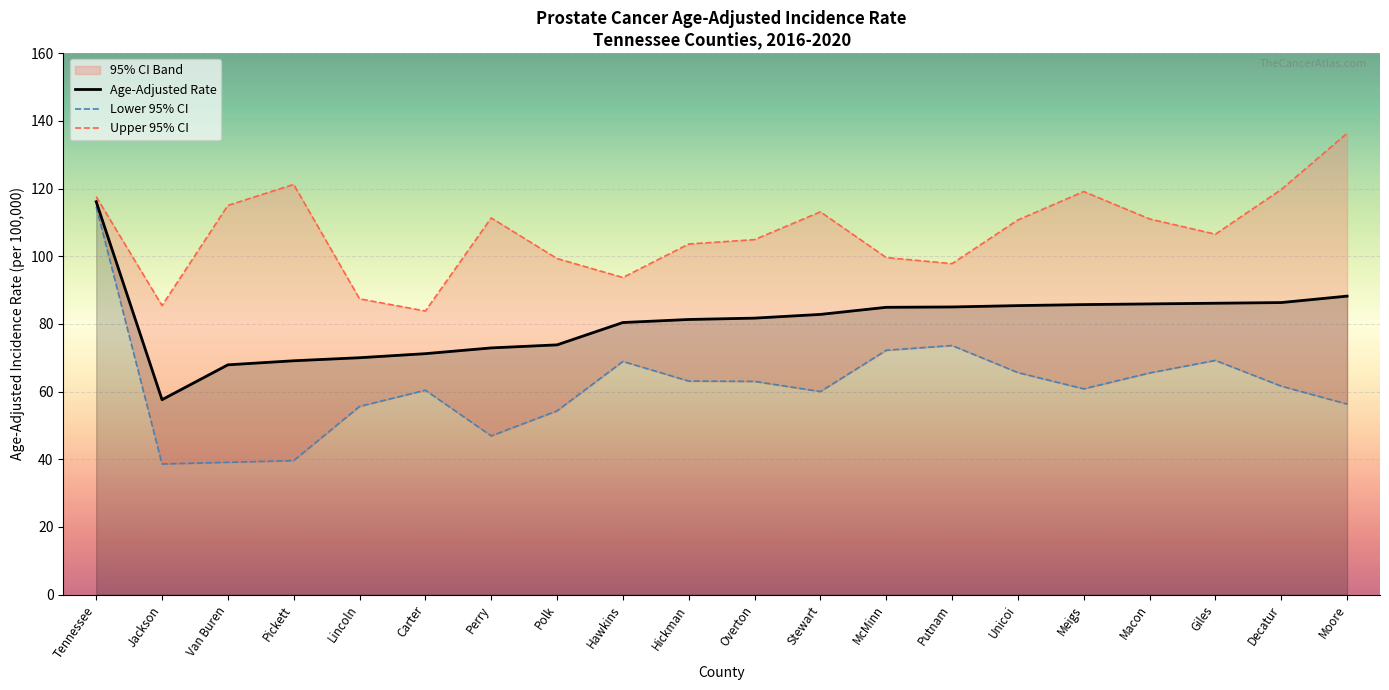

What is the spread (max minus min) of values at Lincoln?

31.8